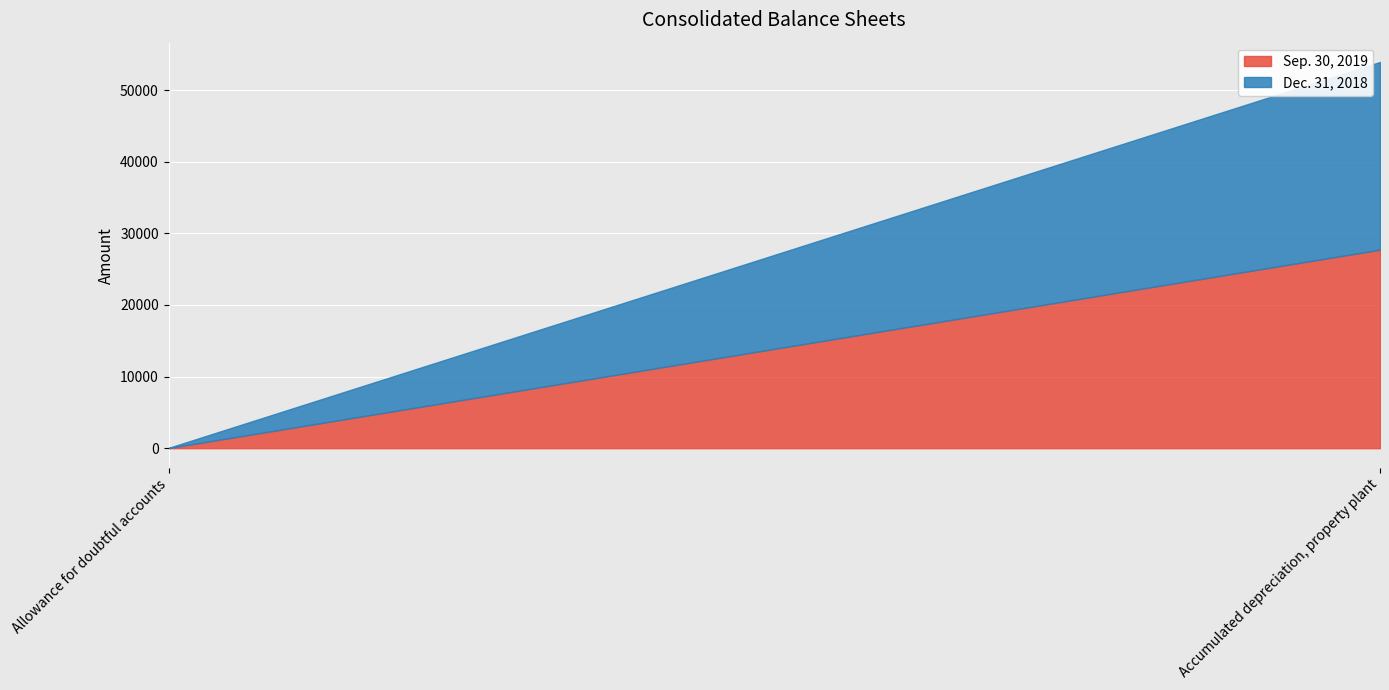

Which series has the largest total across all categories?

Sep. 30, 2019